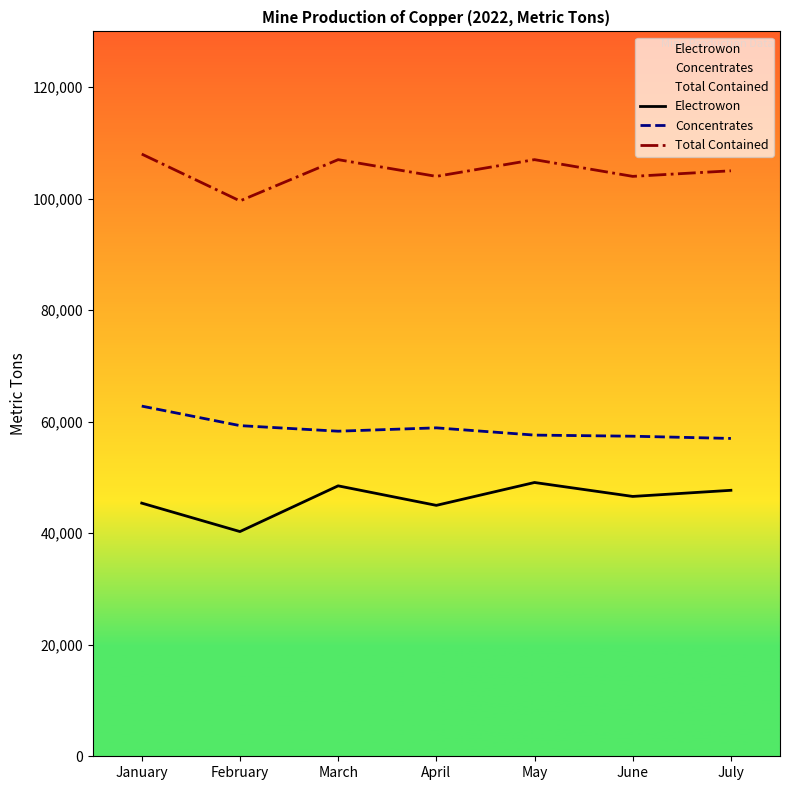

True or false: Total Contained and Electrowon intersect in this chart.

False